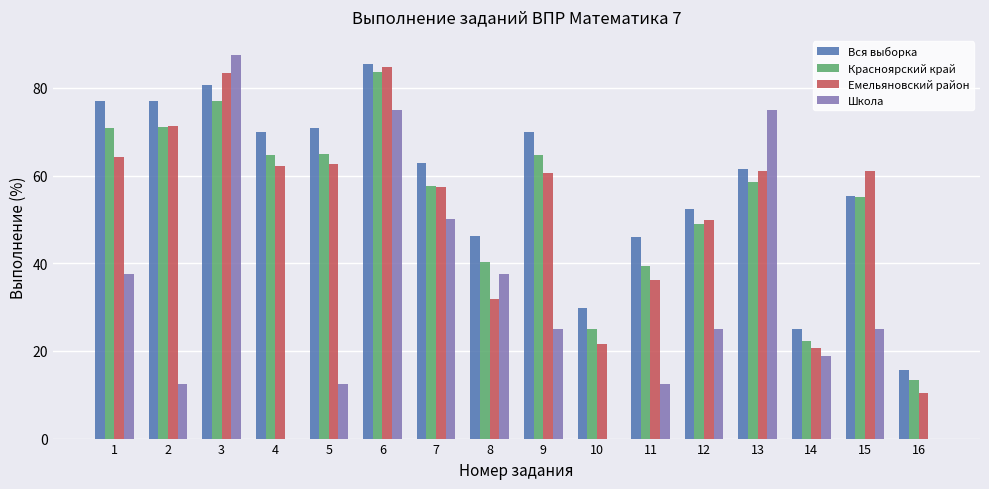

Which series changed the most between 3 and 16?

Школа